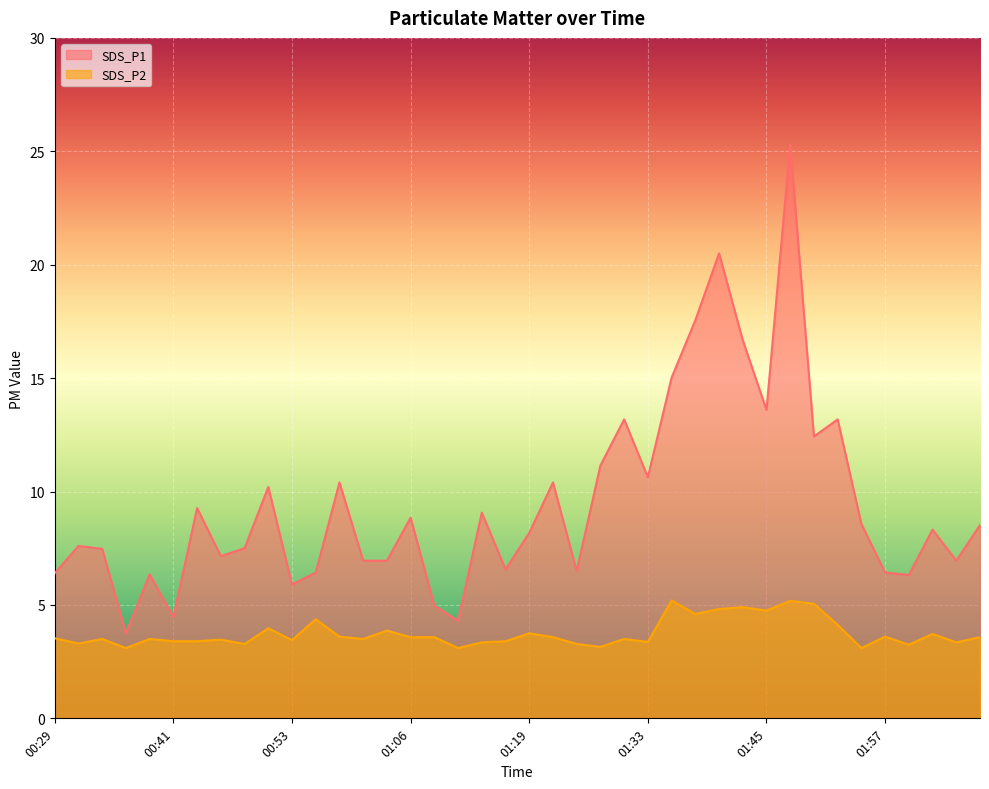

Which series has the widest spread of values?

SDS_P1